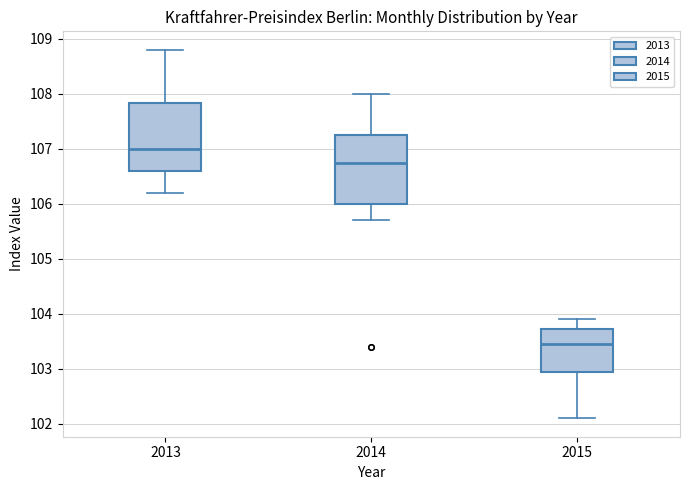

Where does the lower whisker of the box at x = 2014 end on the y-axis? The values are not printed on the chart, so give them approximately, as read against the axis.

105.7